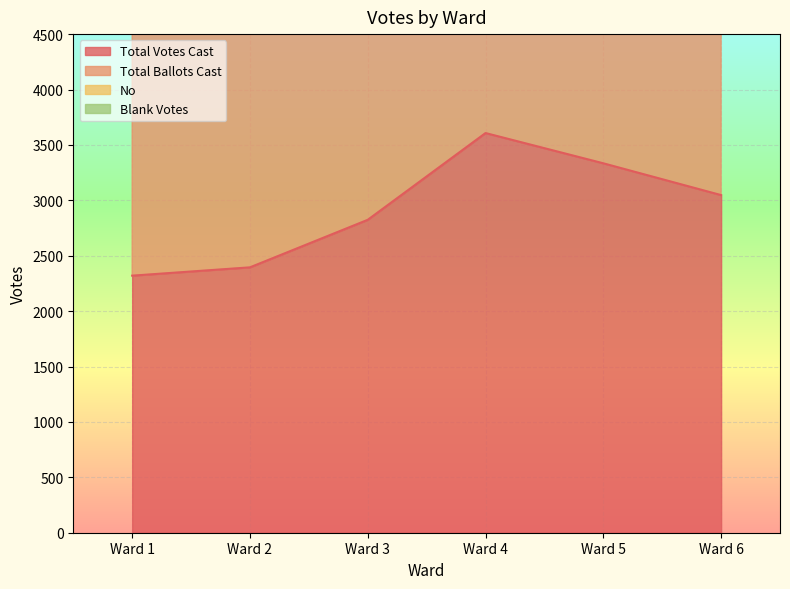

What value does the Total Votes Cast series have at Ward 2?

2395